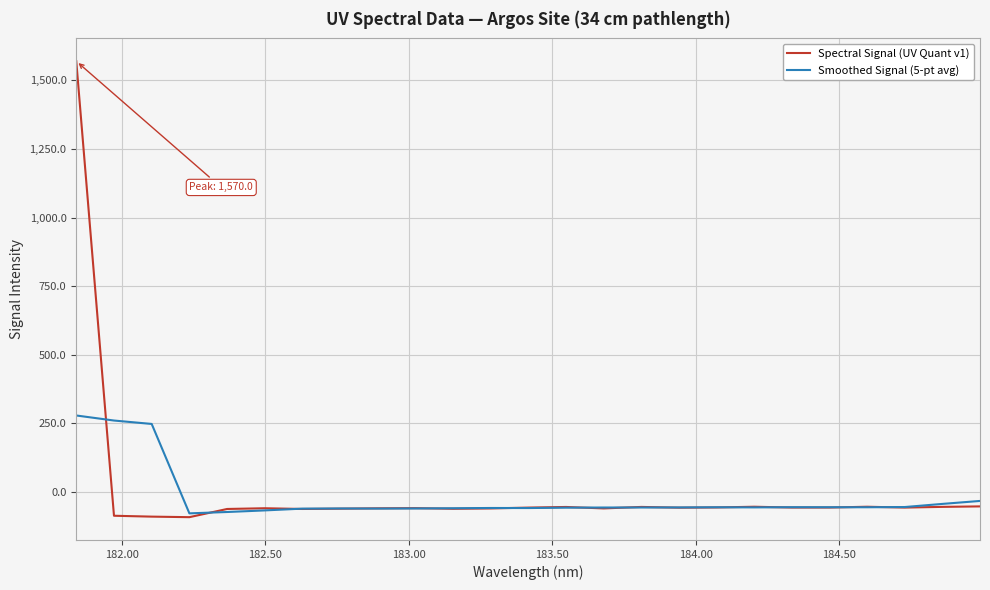

List the series in order of their peak value, lowest first.

Smoothed Signal (5-pt avg), Spectral Signal (UV Quant v1)